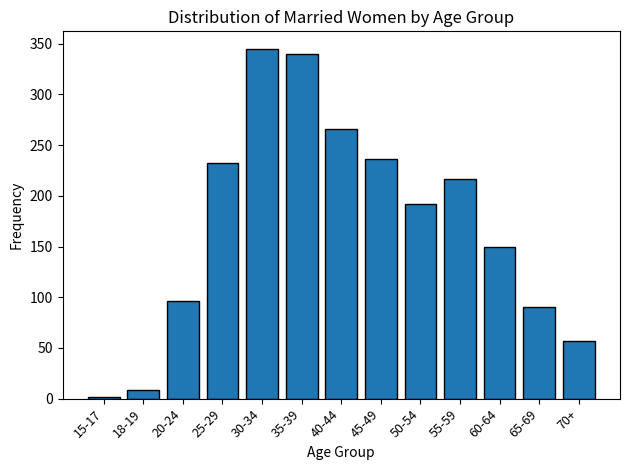

Reading right to left, extract all data points from this chart.

57	90	150	217	192	236	266	340	345	232	96	9	2